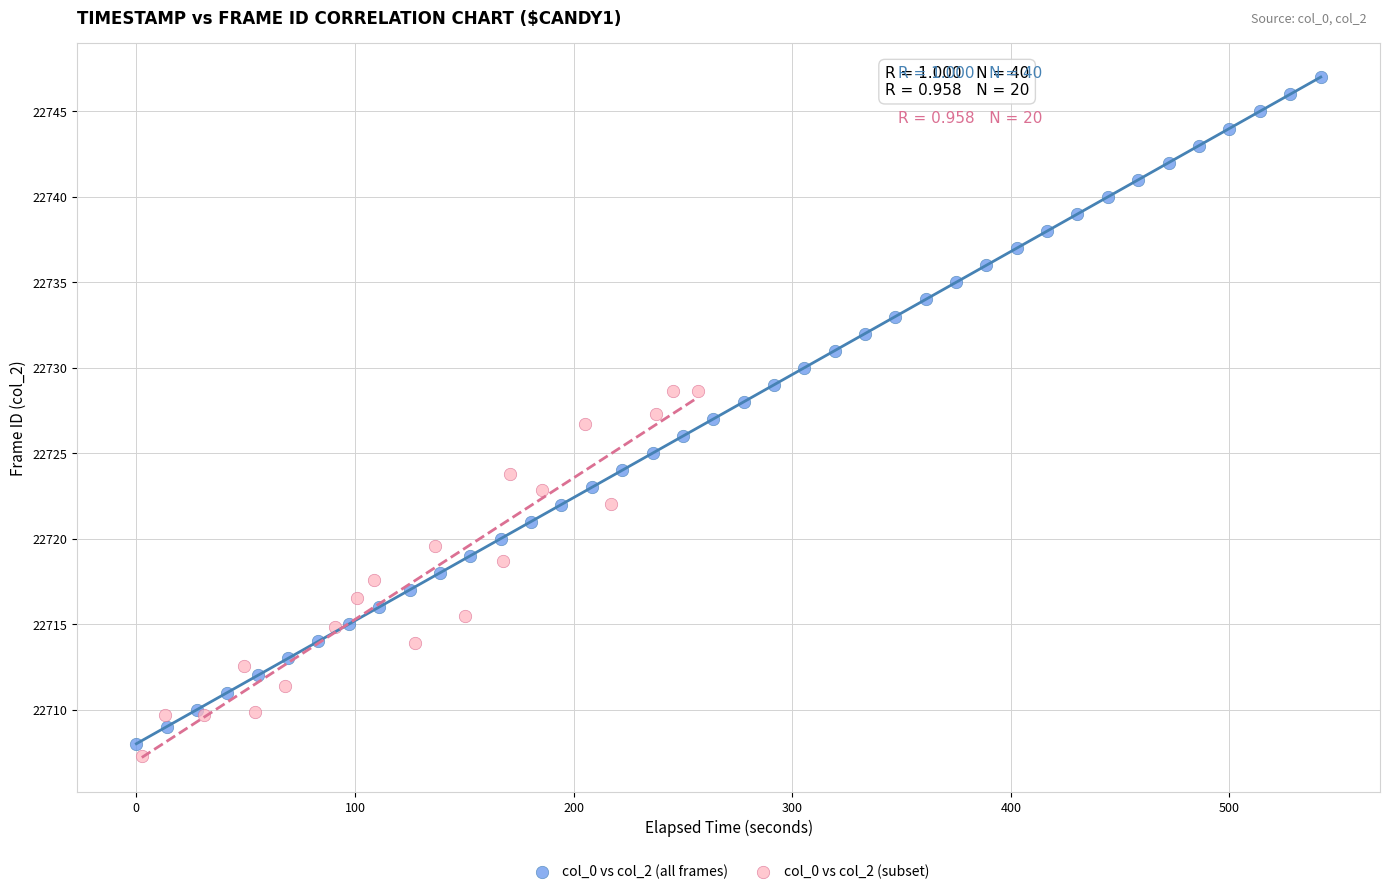

Which series contains the highest Y value?

col_0 vs col_2 (all frames)